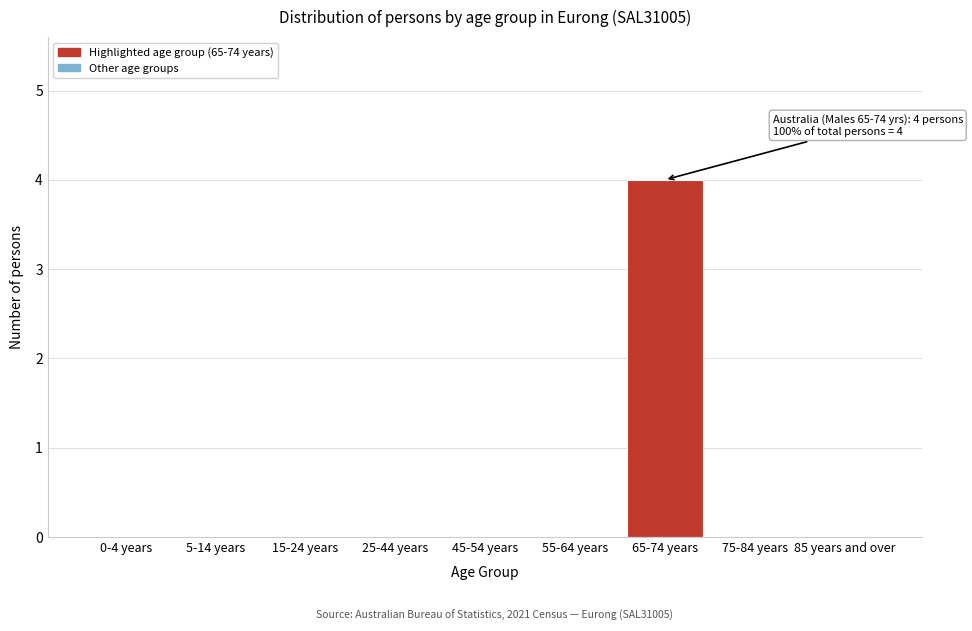

Reading right to left, transcribe all the data shown in this chart.

85 years and over=0	75-84 years=0	65-74 years=4	55-64 years=0	45-54 years=0	25-44 years=0	15-24 years=0	5-14 years=0	0-4 years=0